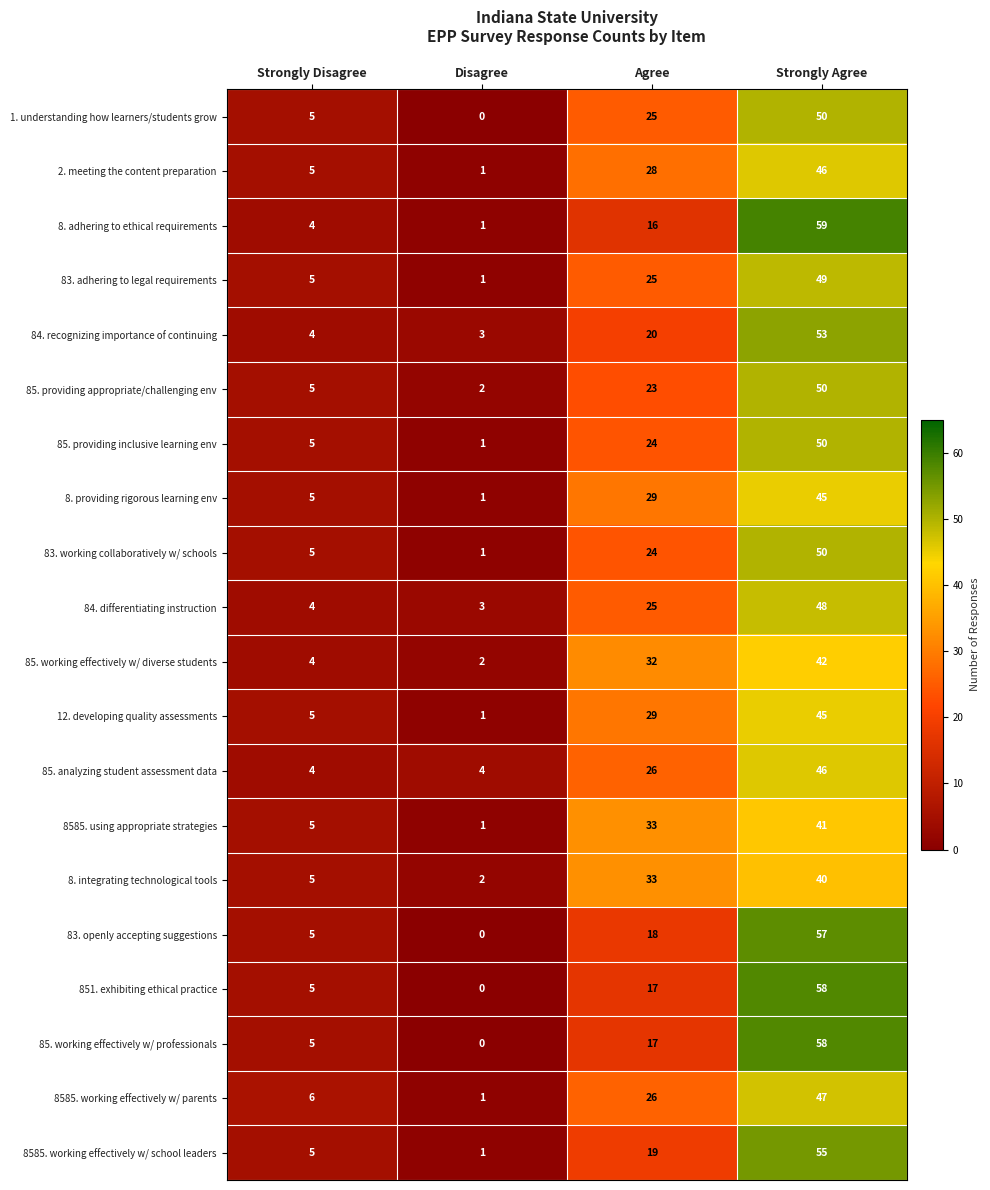

Which category has the lowest value in the 83. working collaboratively w/ schools series?

Disagree